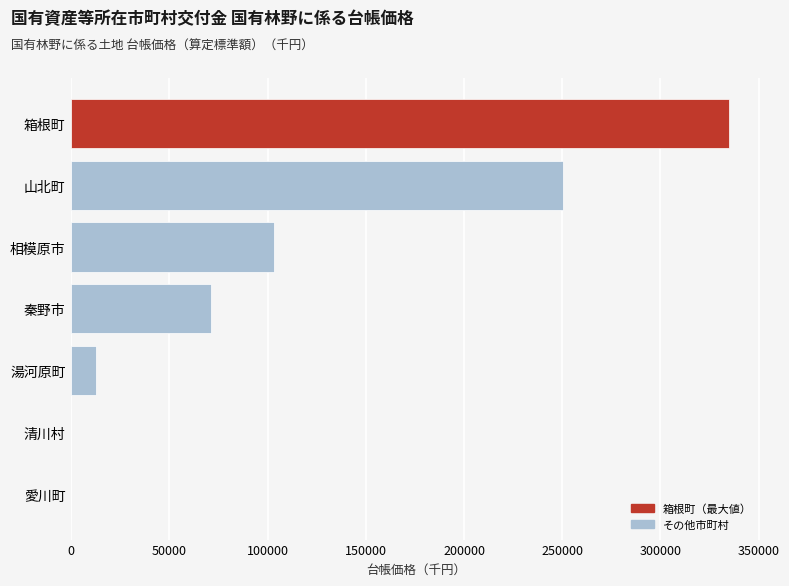

Which category has the highest value across all series?

箱根町